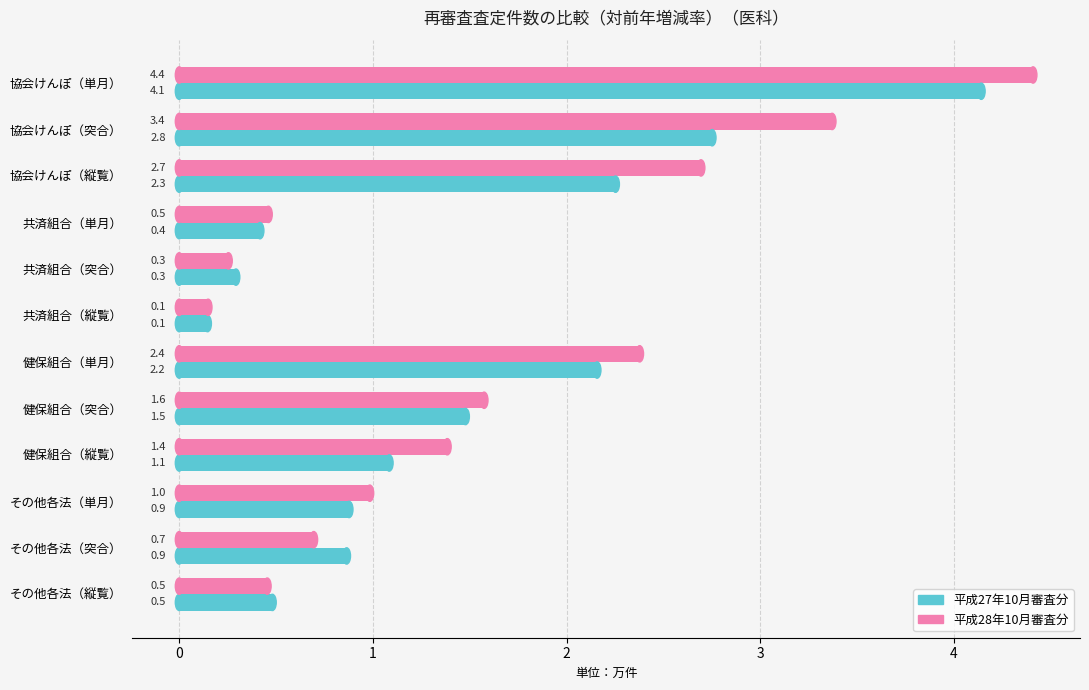

At which category is the sum across all series the highest?

協会けんぽ（単月）